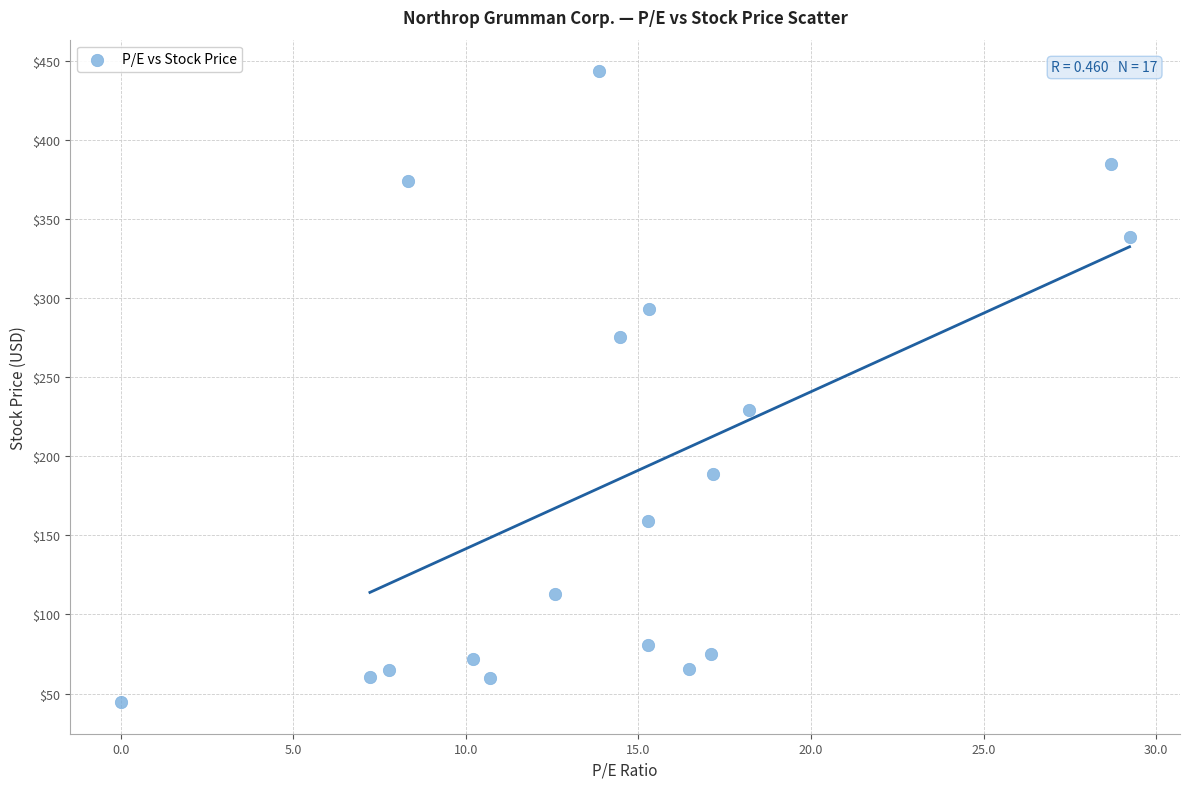

What Y value in the scatter plot is closest to 244?

229.5